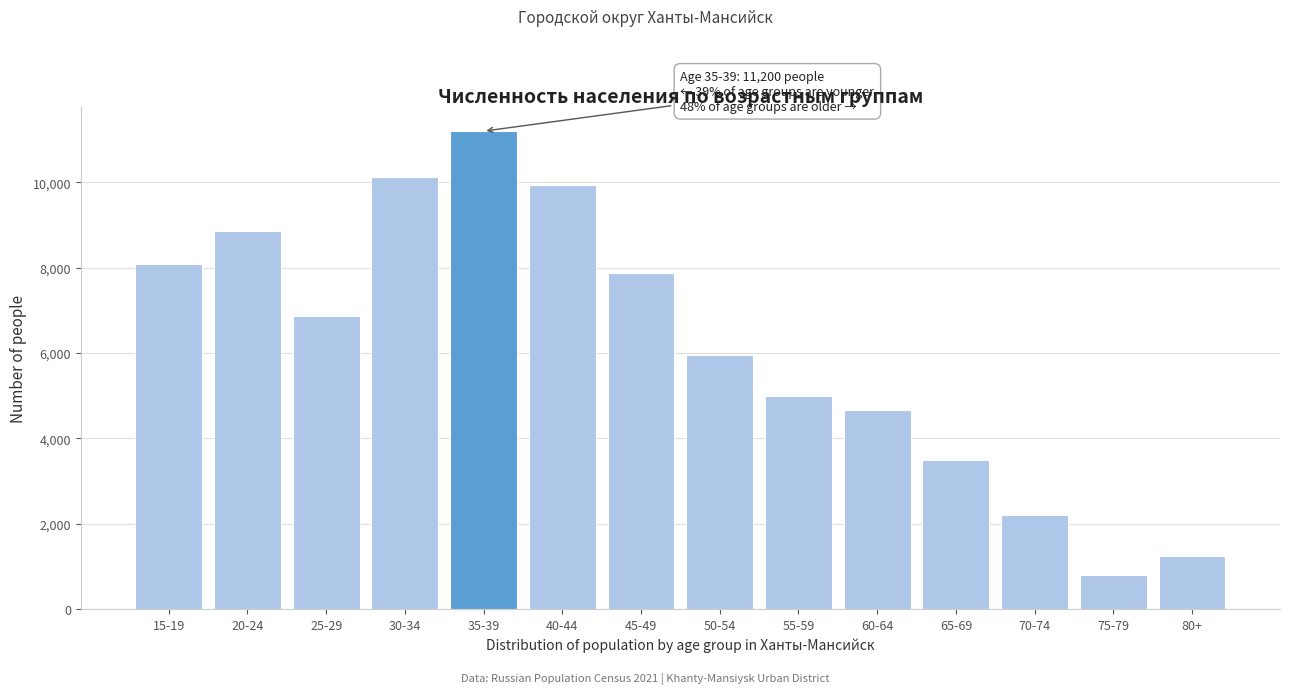

Reading right to left, list all the values displayed in this chart.

1237	796	2204	3497	4659	5006	5947	7868	9950	11200	10120	6862	8870	8097